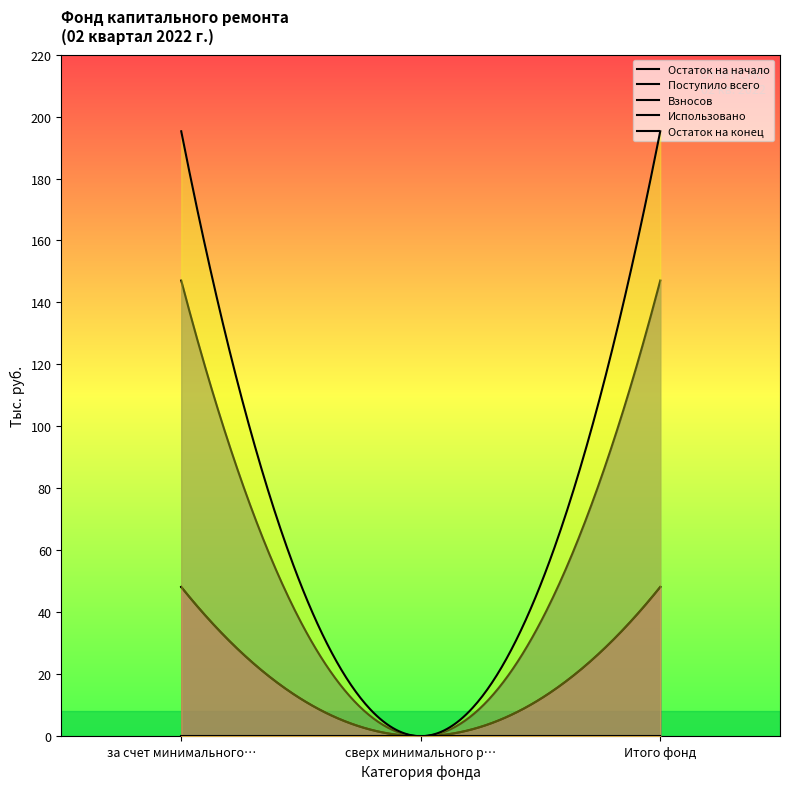

The Остаток на начало series shows 147.1 at за счет минимального взноса. True or false?

True